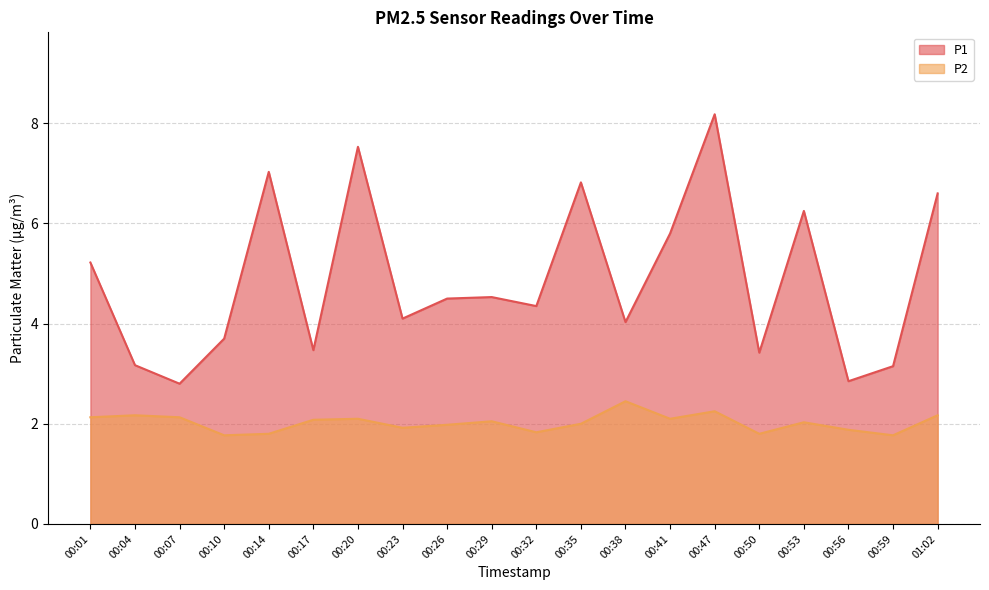

Is the value of P1 at 00:38 greater than the value of P2 at 00:53?

Yes